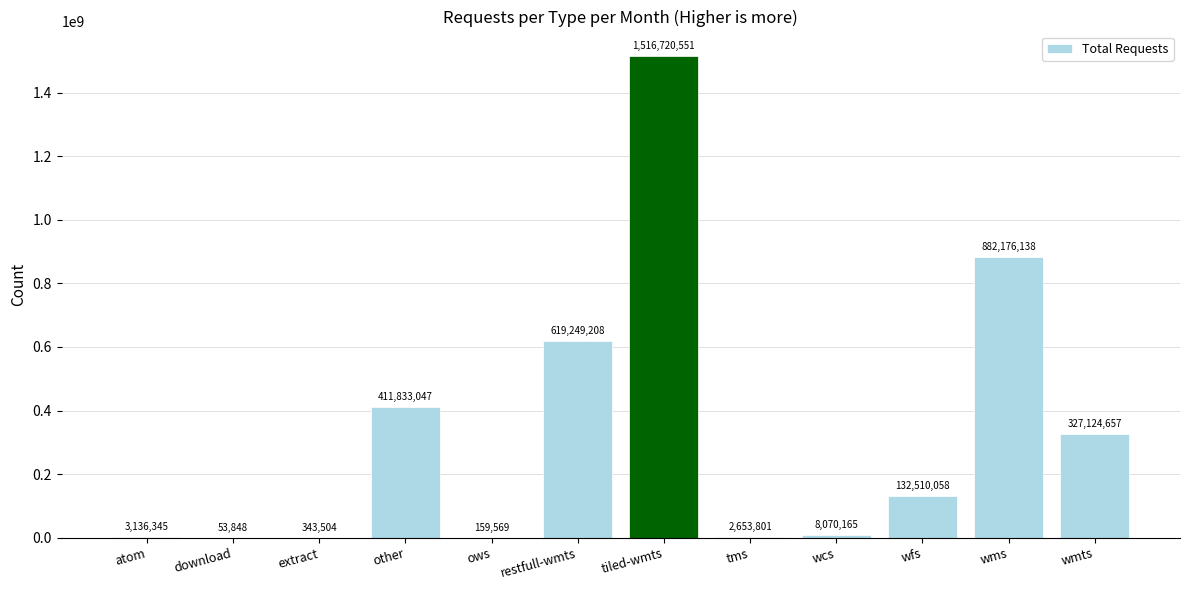

Is it true that the value at other is 266988492?

False